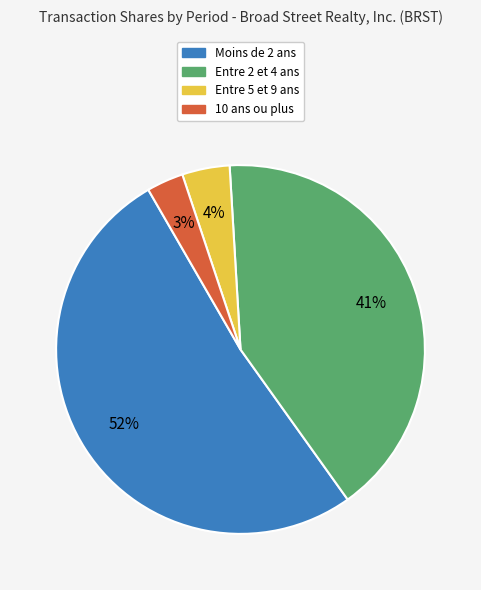

Is there a majority slice in this chart?

Yes